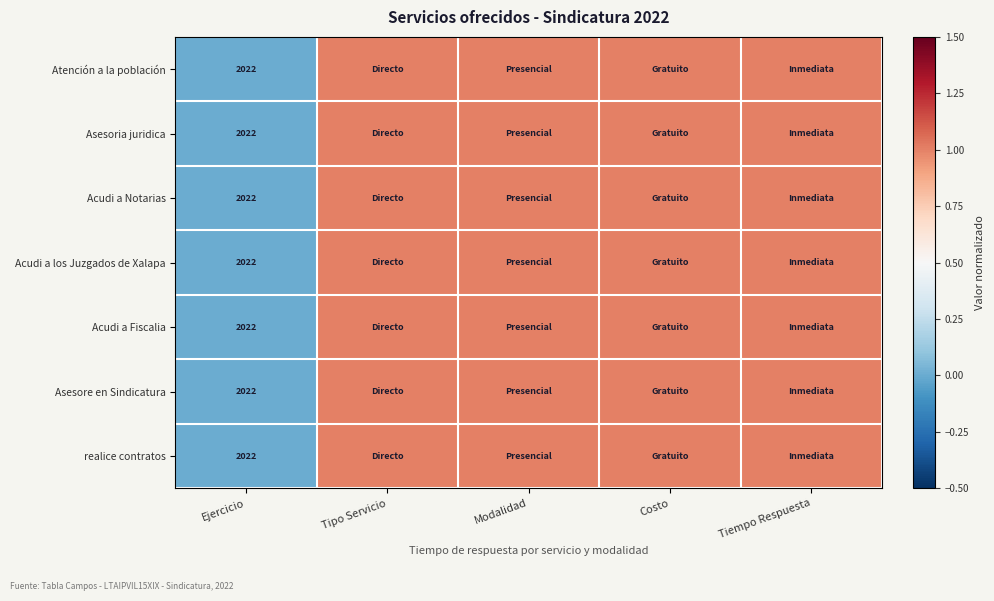

Is it true that Asesore en Sindicatura equals 2022 at Ejercicio?

True